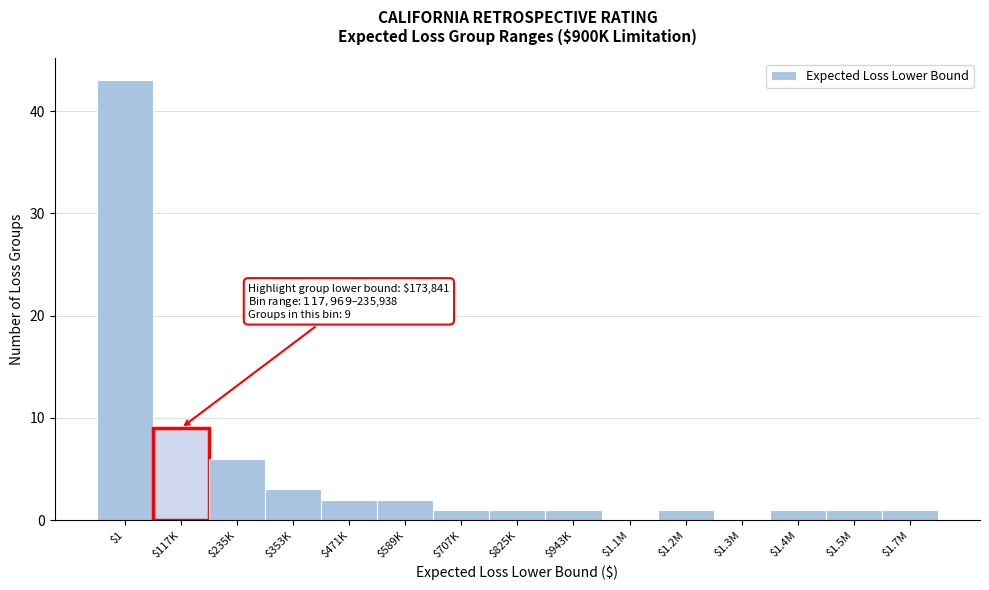

What value does the data have at $117K?

9